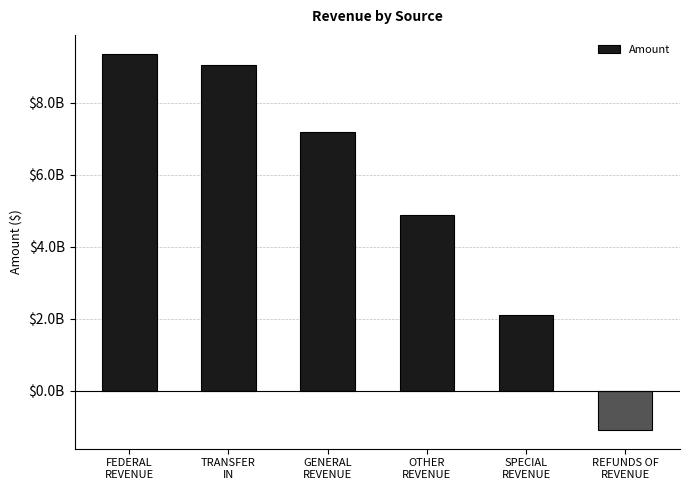

What is the label of the 3rd bar from the left?

GENERAL
REVENUE